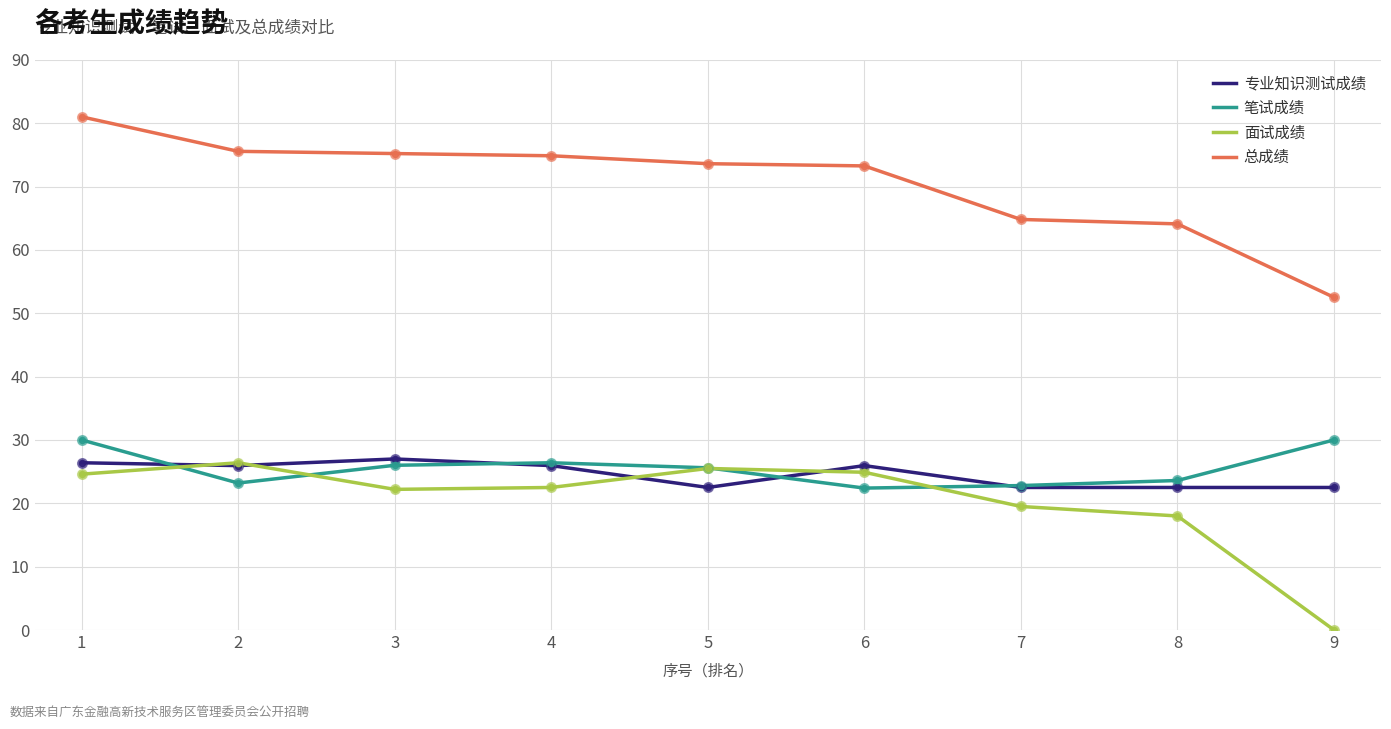

What are all the series names shown in the legend?

专业知识测试成绩, 笔试成绩, 面试成绩, 总成绩